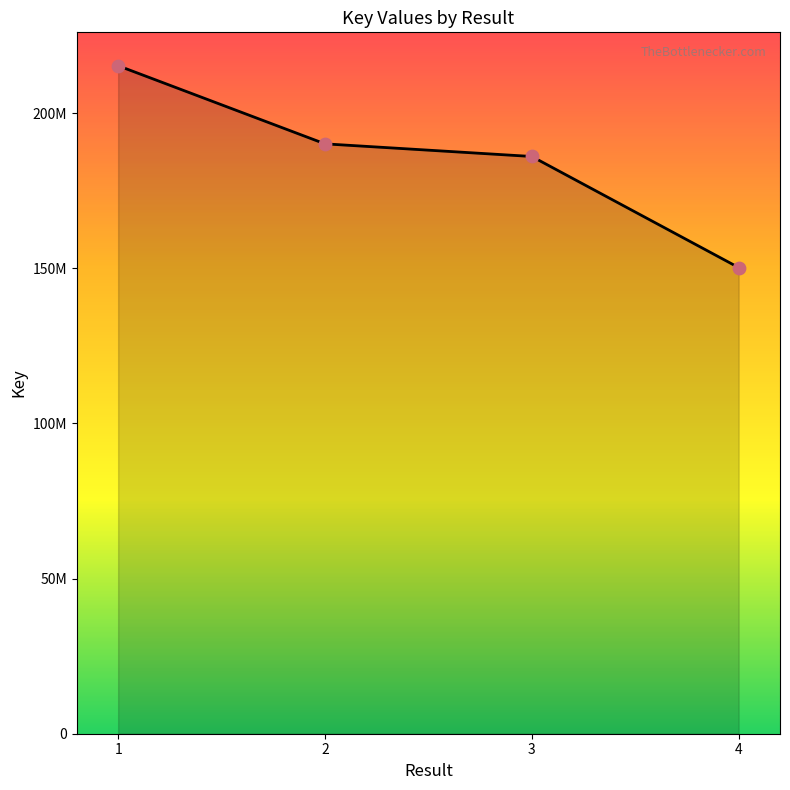

What is the change in value from 2 to 3?

-4072387